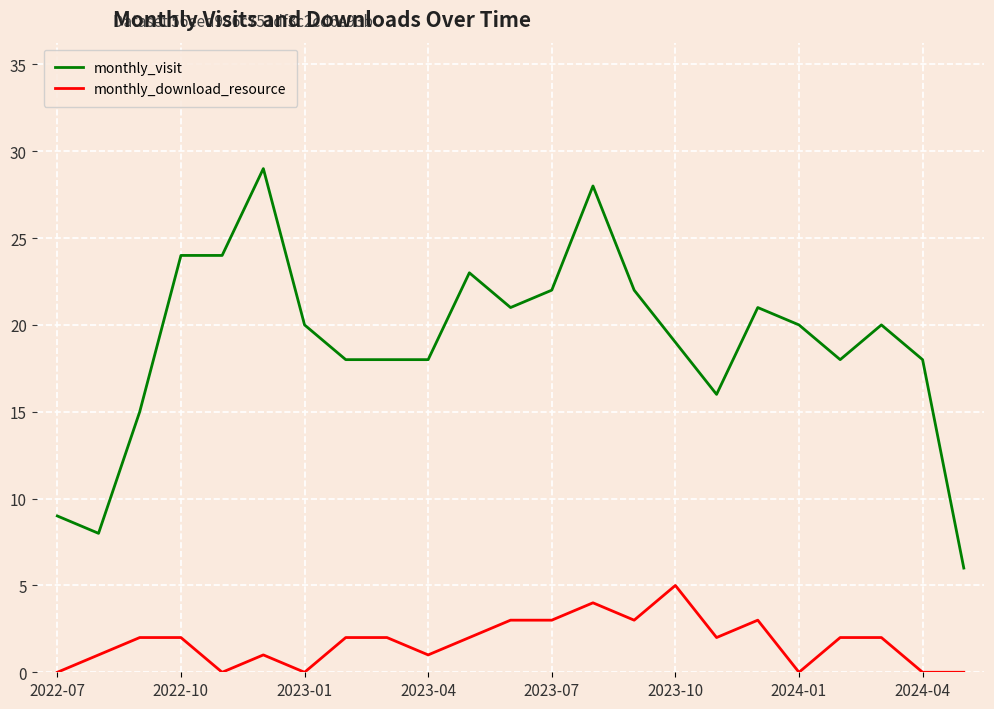

What is the difference between the maximum and minimum values in the monthly_download_resource series?

5